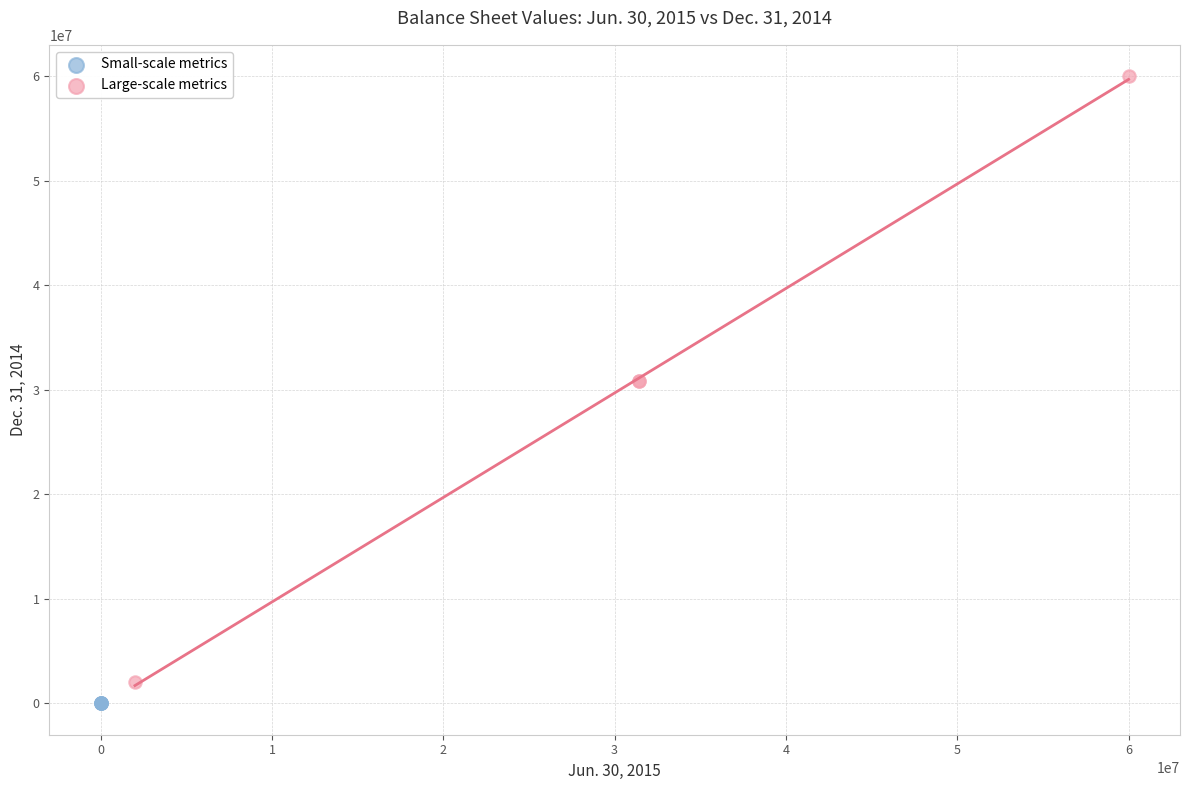

Which series has the largest Y range (max minus min)?

Large-scale metrics